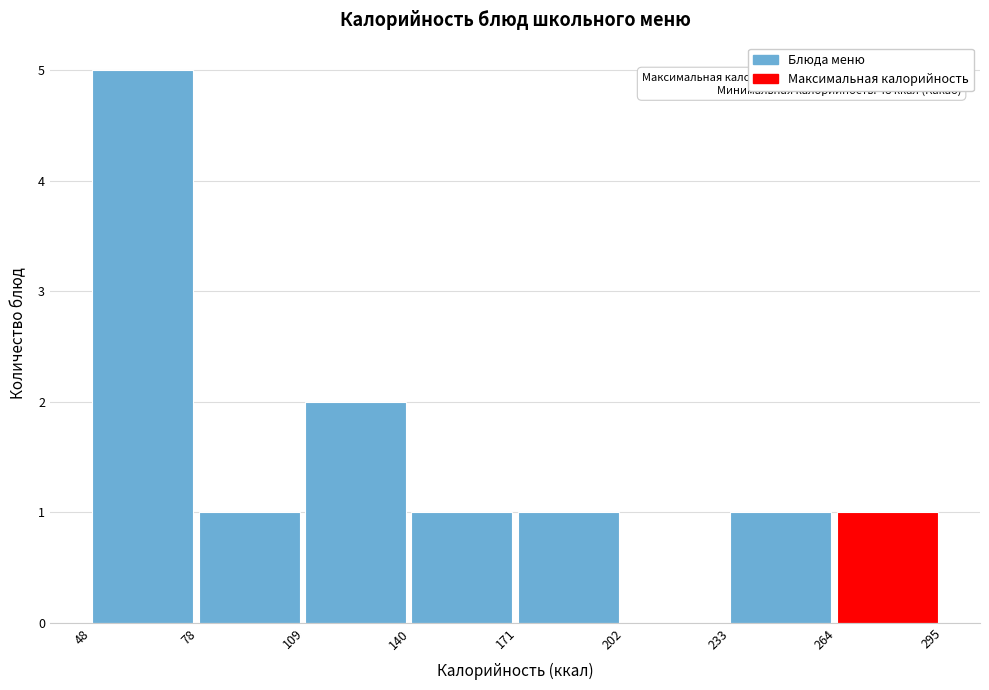

Which range on the x-axis has the tallest bar?

48 to 78